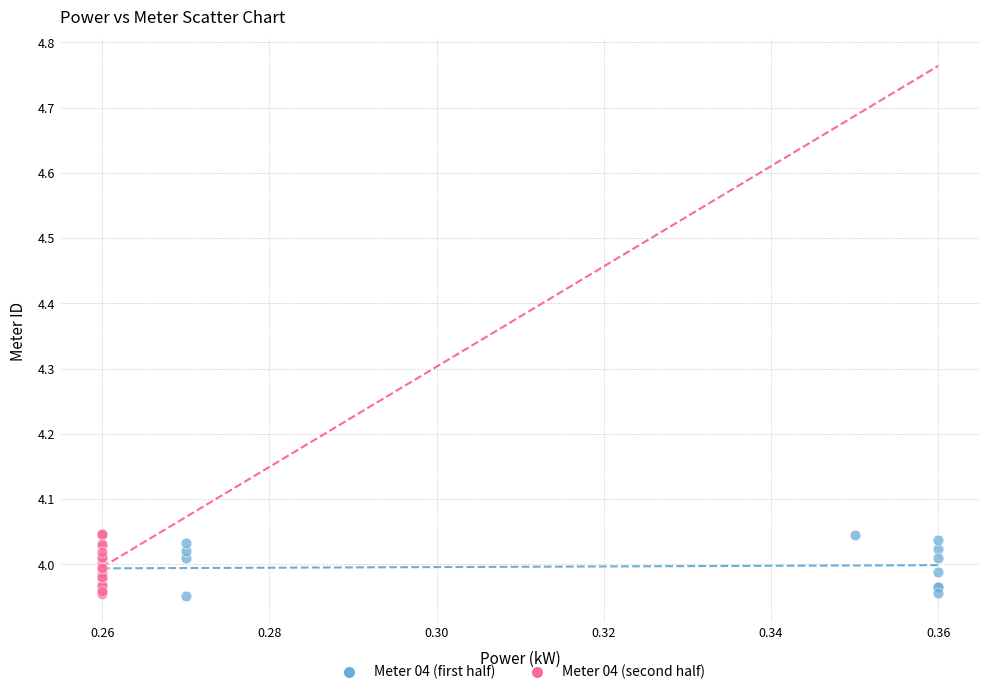

What are all the series names shown in the legend?

Meter 04 (first half), Meter 04 (second half)